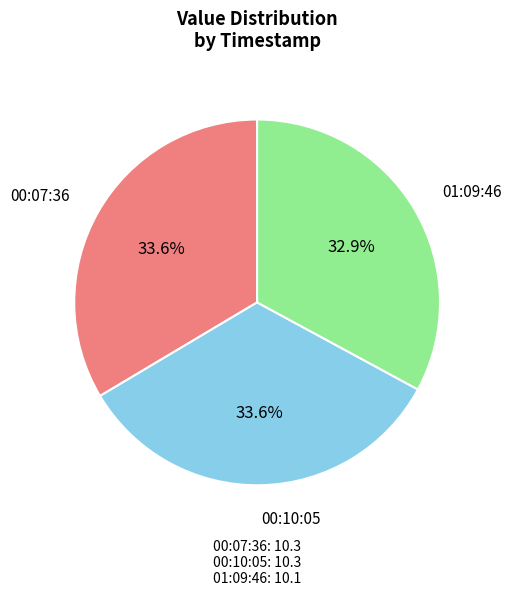

How many segments does this pie chart have?

3